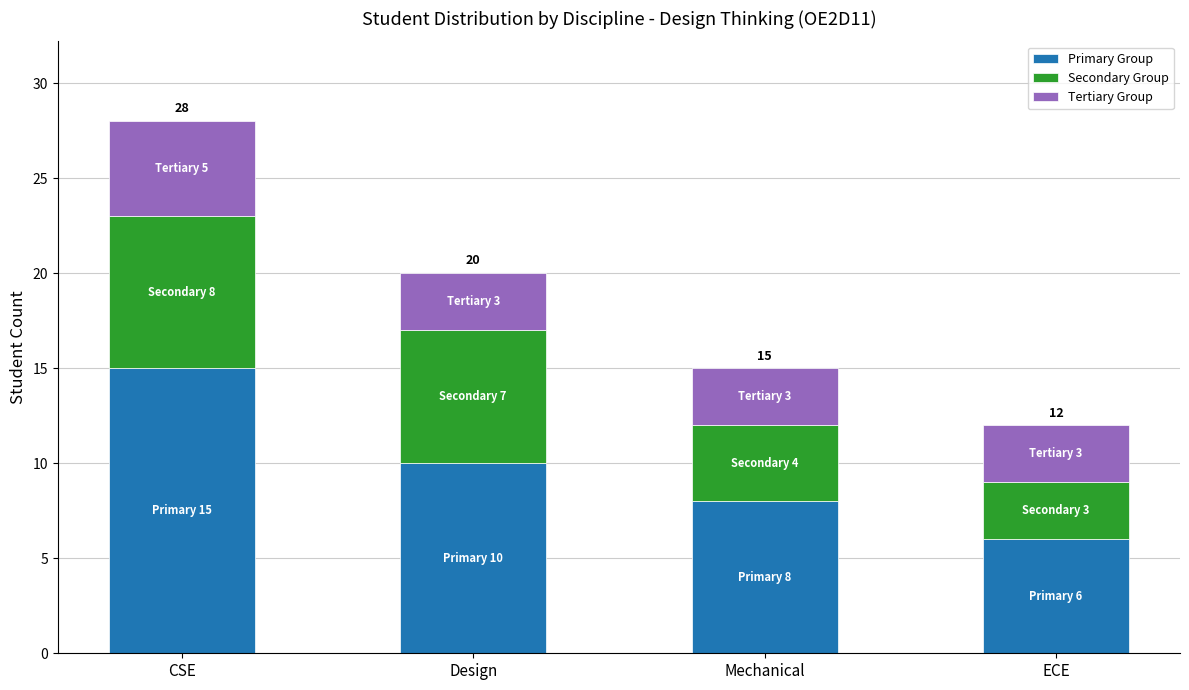

What is the value of the Primary Group bar at the 3rd from the left?

8